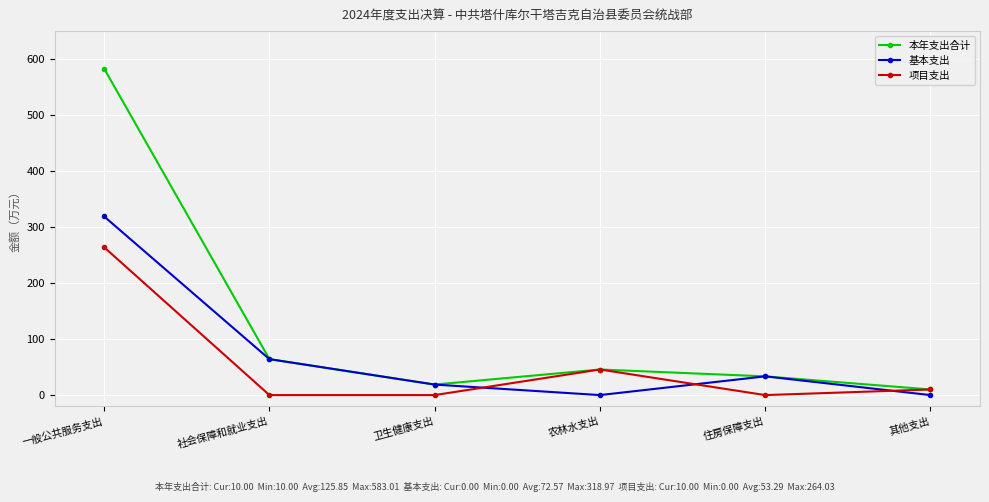

How many data points in 基本支出 are above 33?

3